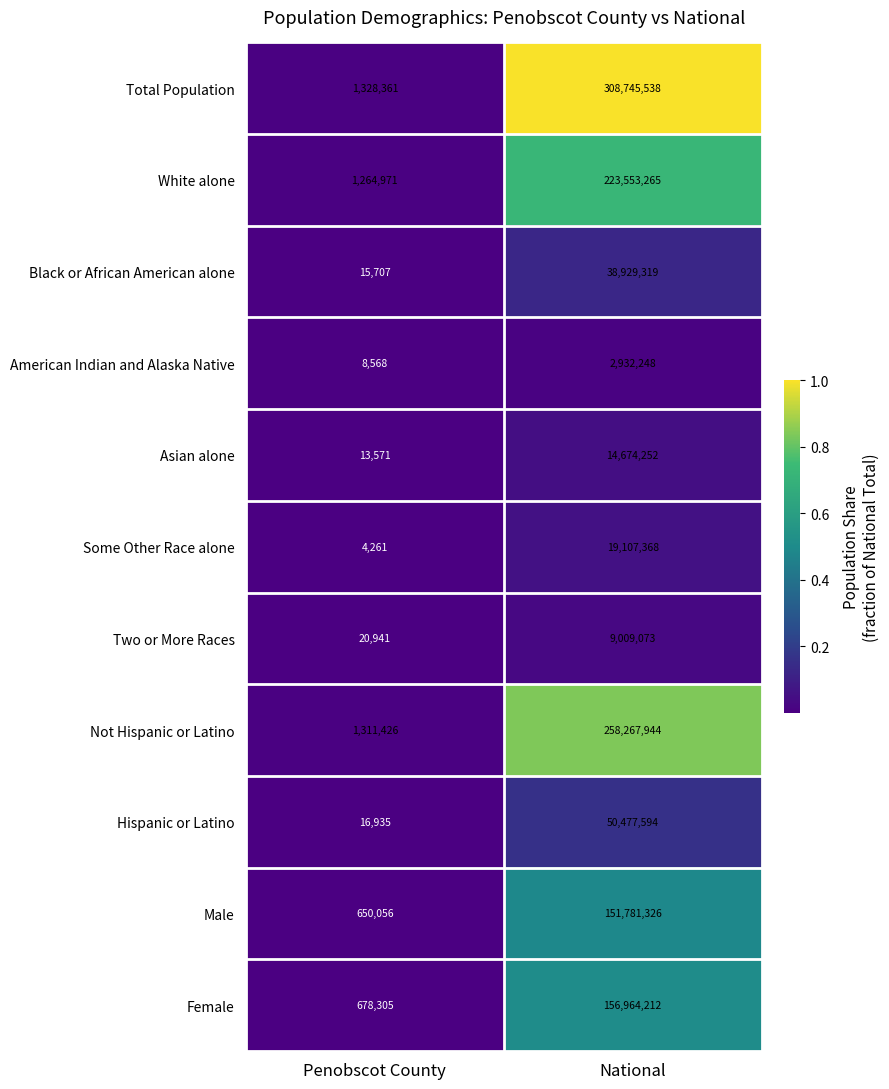

What is the sum of all Total Population values?

310073899